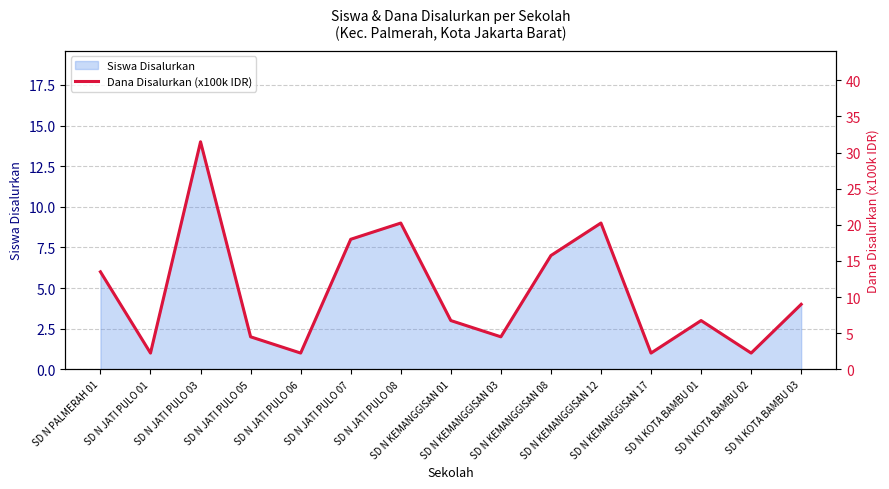

How many data points are less than 6?

6